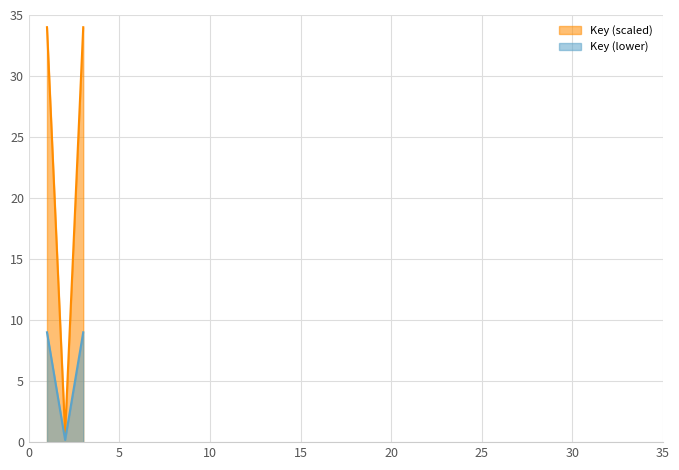

Which label corresponds to the largest value in the chart?

1